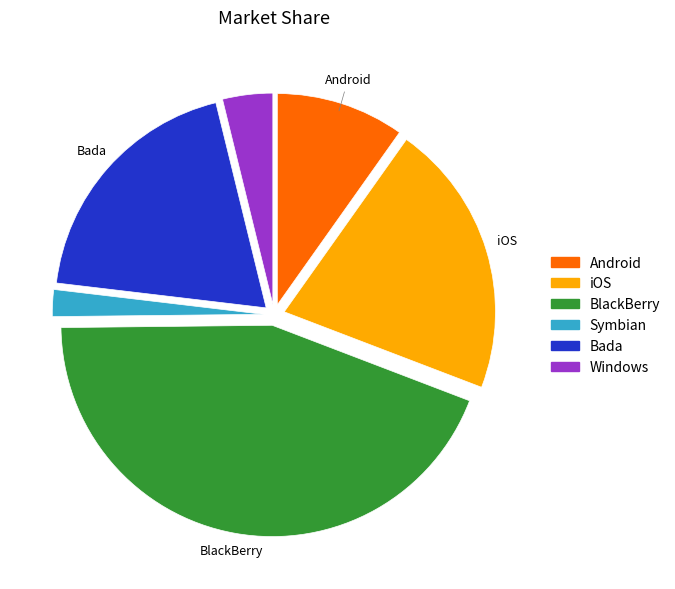

Is there a majority slice in this chart?

No